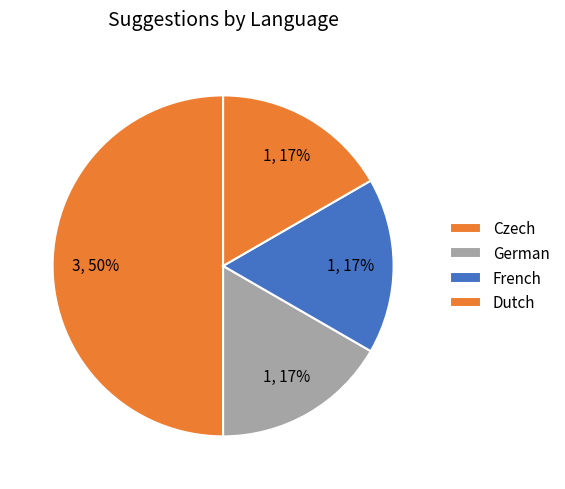

Which slice is the largest?

Czech